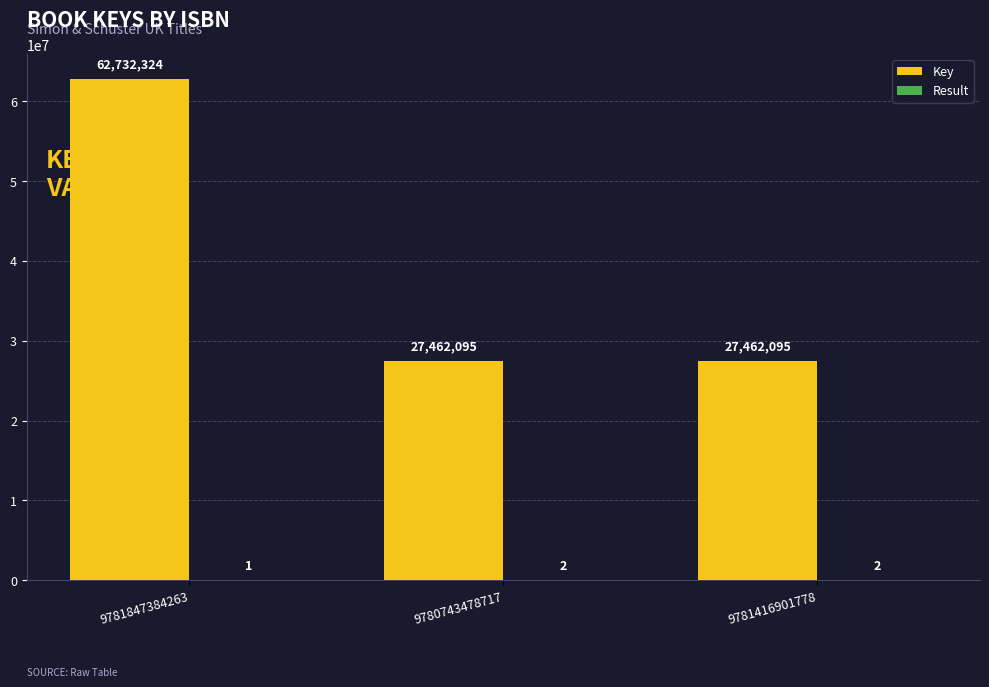

What is the maximum value for Key?

62732324